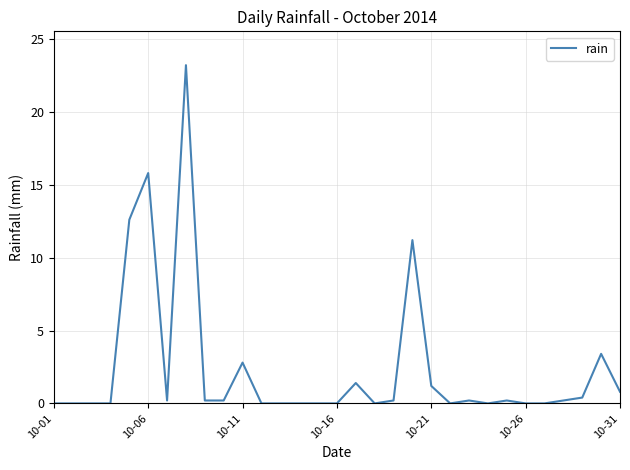

What is the maximum value shown in the chart?

23.2